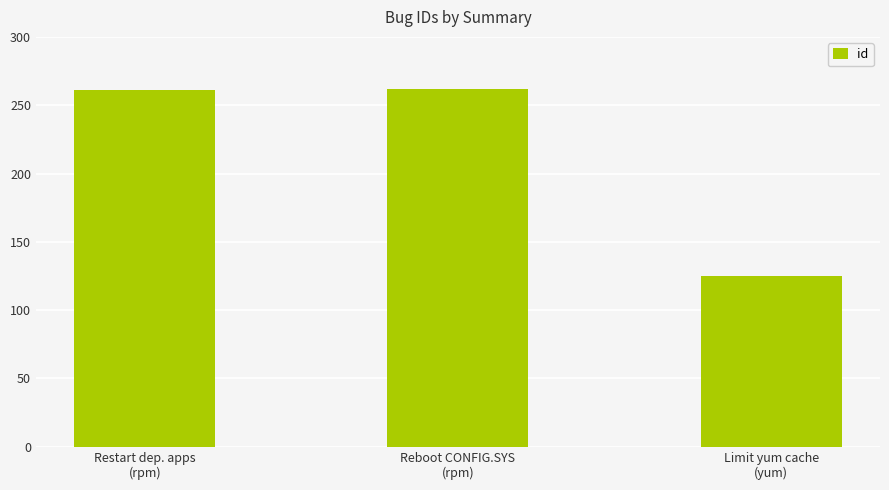

What is the change in value from Restart dep. apps
(rpm) to Limit yum cache
(yum)?

-136